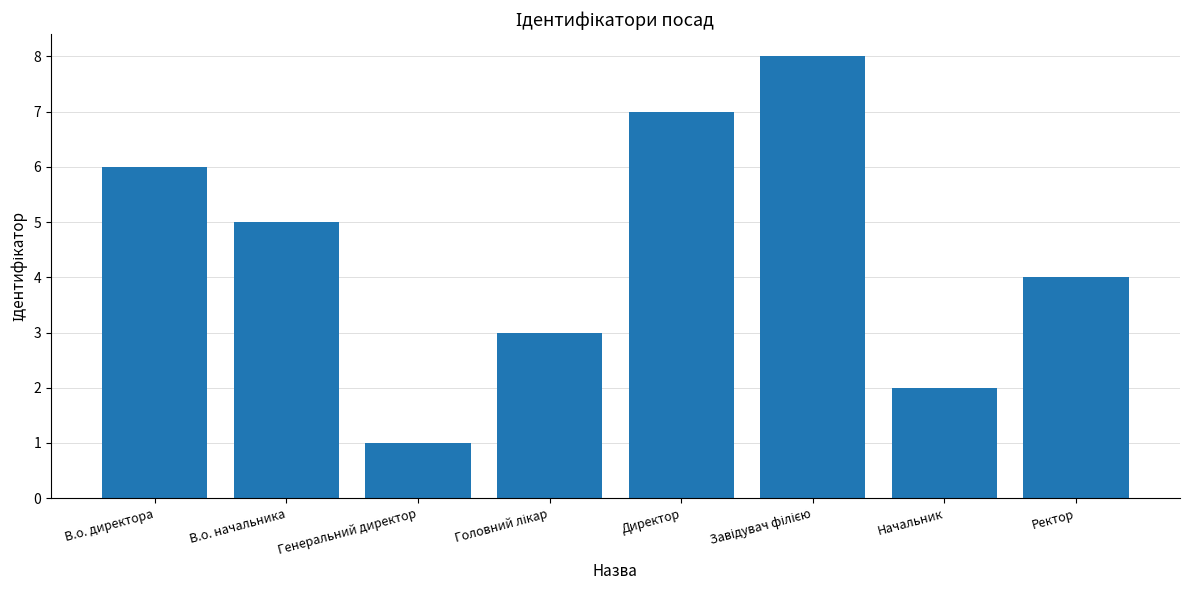

At which label is the value closest to 4?

Ректор